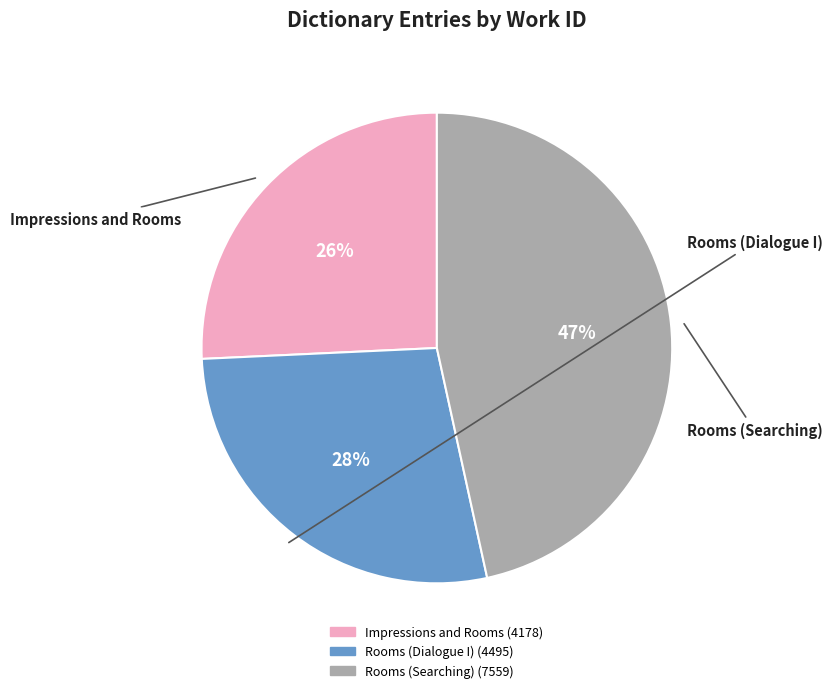

To the nearest percent, what is the difference between the Rooms (Searching) and Impressions and Rooms slice percentages?

21%